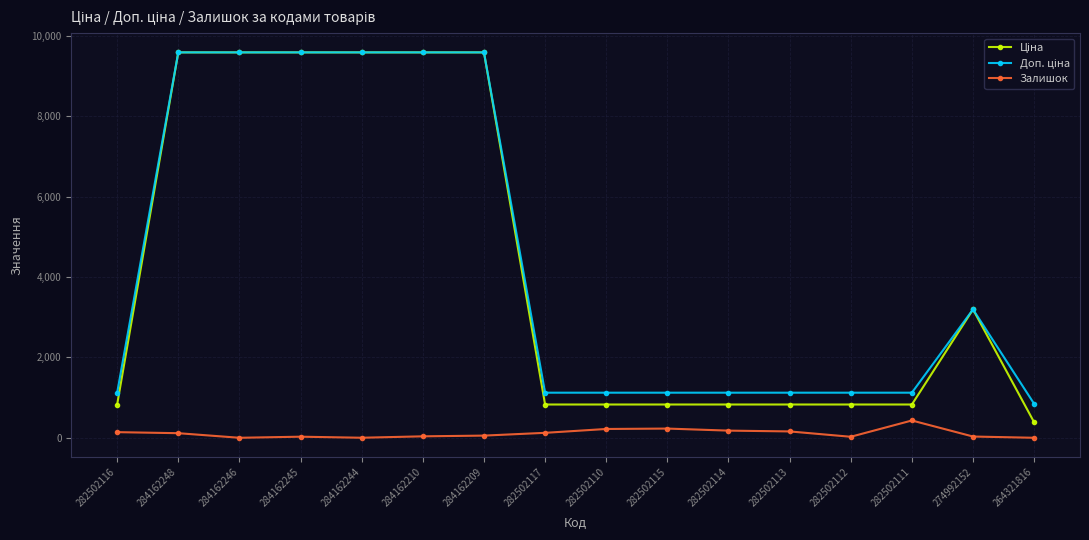

The Залишок series shows 1.0 at 284162244. True or false?

True